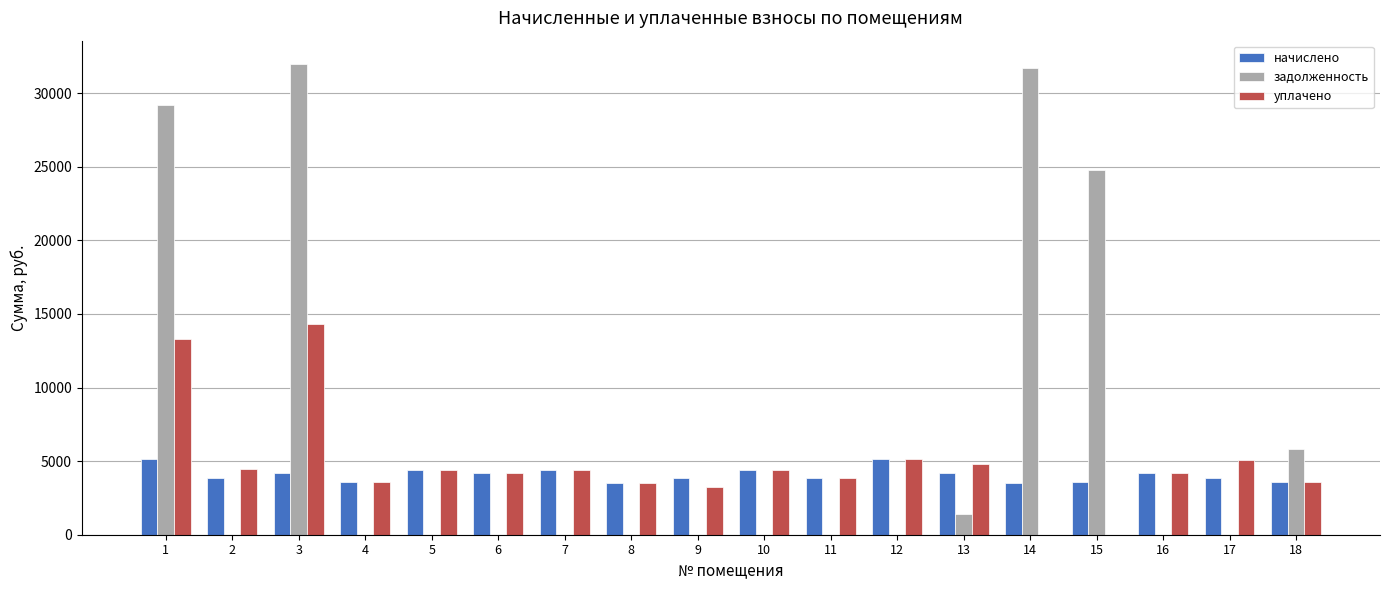

Which series changed the most between 5 and 18?

задолженность